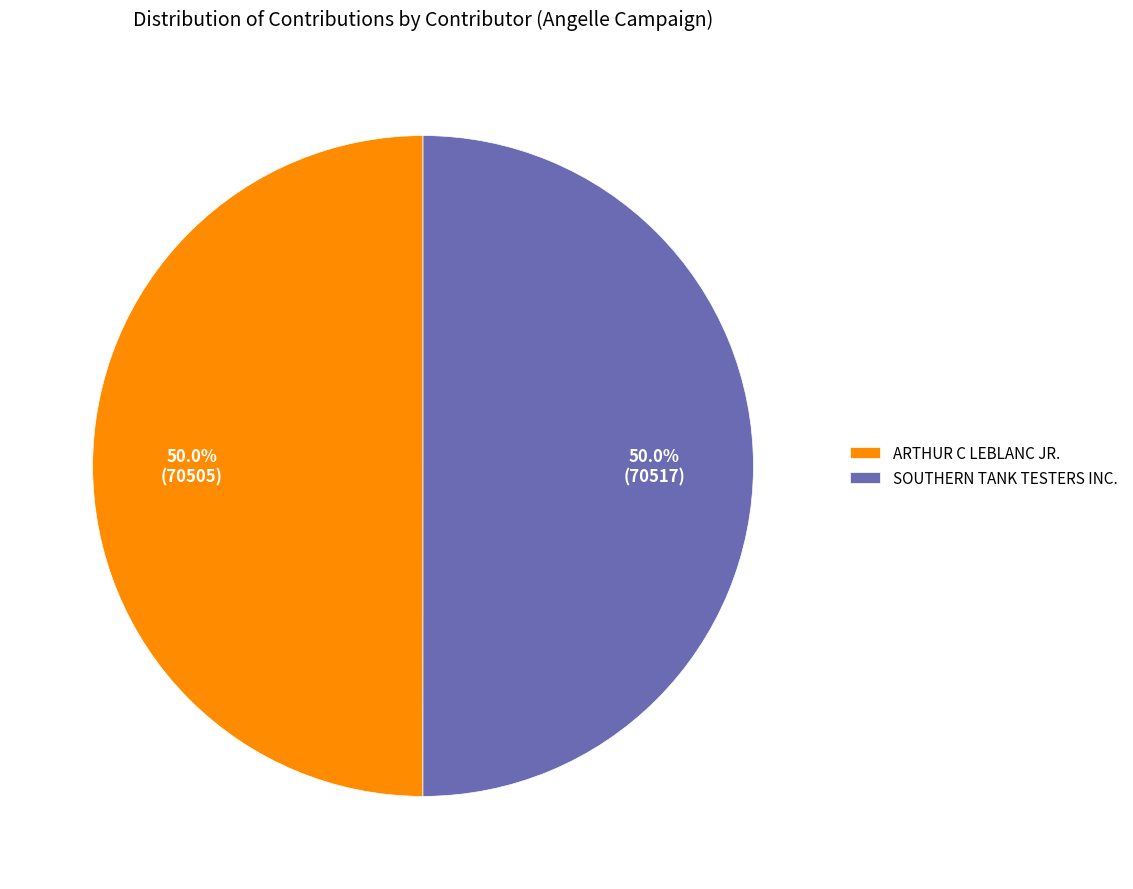

True or false: ARTHUR C LEBLANC JR. accounts for 50% of the total.

True